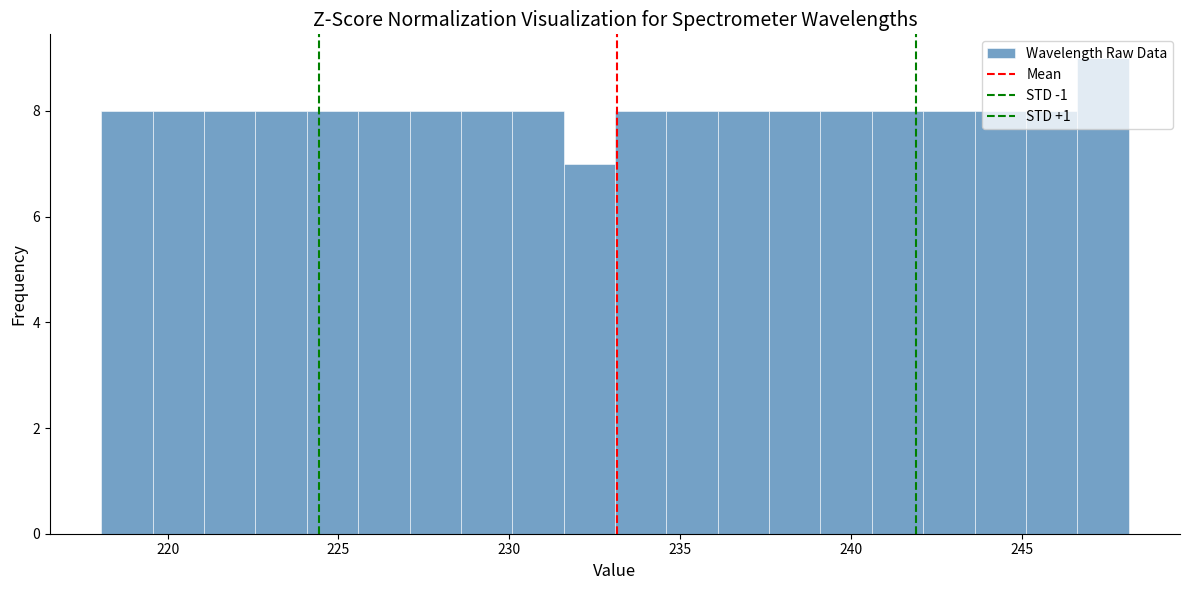

Read against the x-axis, roughly where is the centre of the tallest bar?

247.5